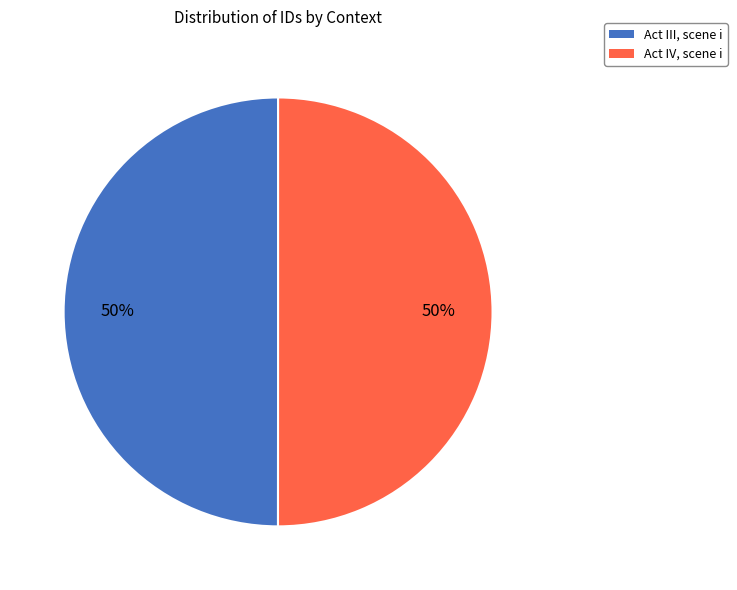

To the nearest percent, what portion does Act III, scene i represent?

50%